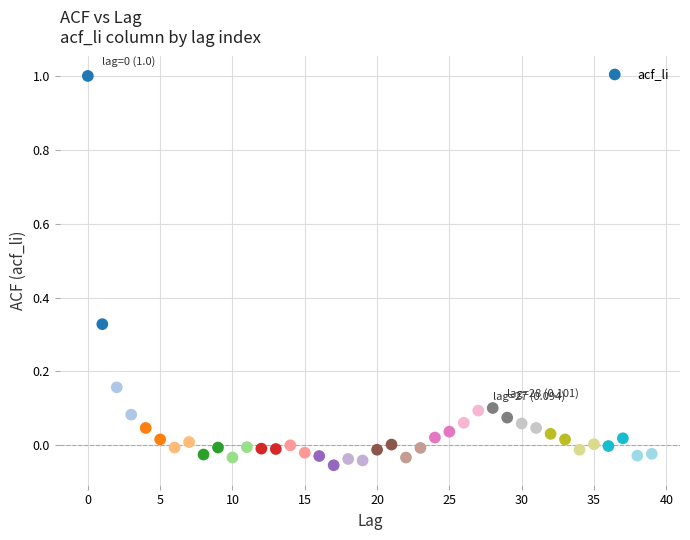

What is the range of Y values (max minus min)?

1.1